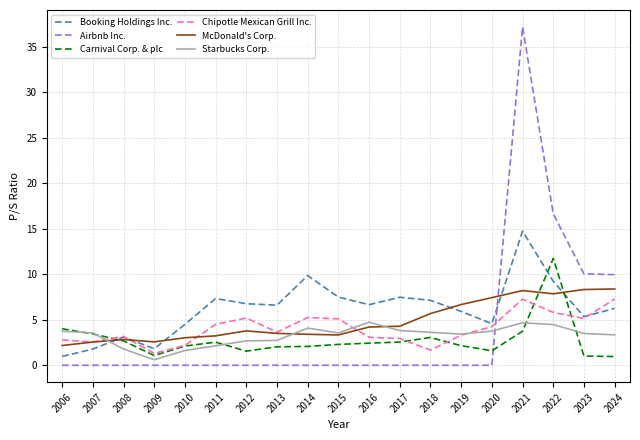

Rank the series by their maximum value, from lowest to highest.

Starbucks Corp., Chipotle Mexican Grill Inc., McDonald's Corp., Carnival Corp. & plc, Booking Holdings Inc., Airbnb Inc.